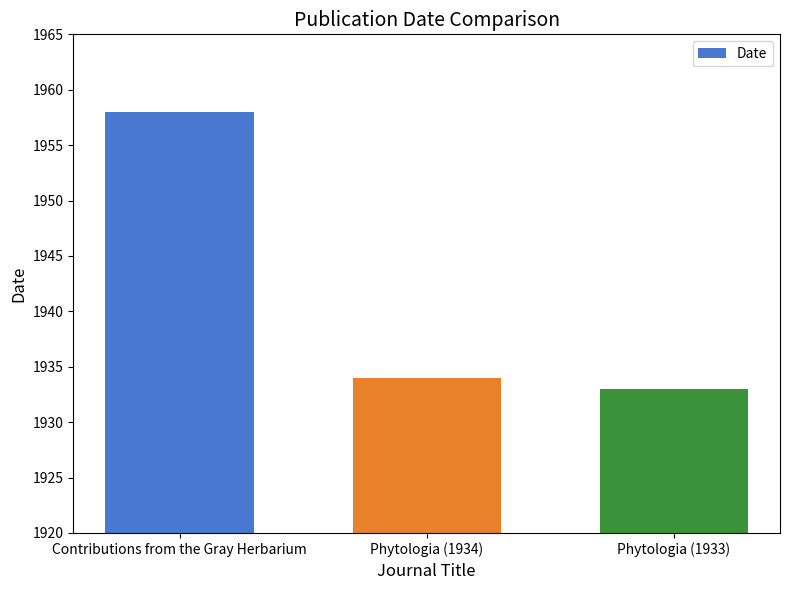

What is the minimum value shown in the chart?

1933